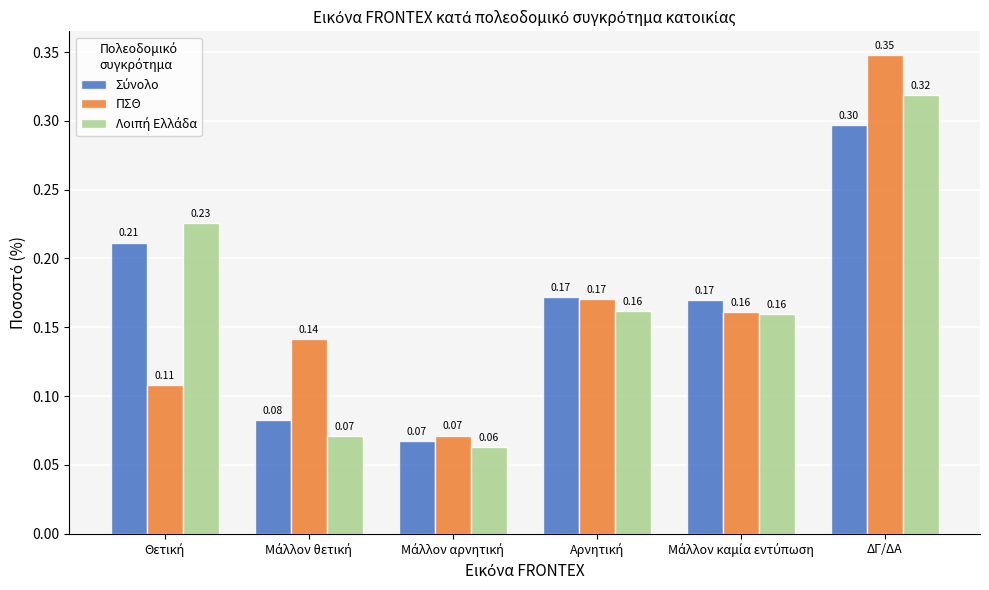

How many groups of bars are there?

6